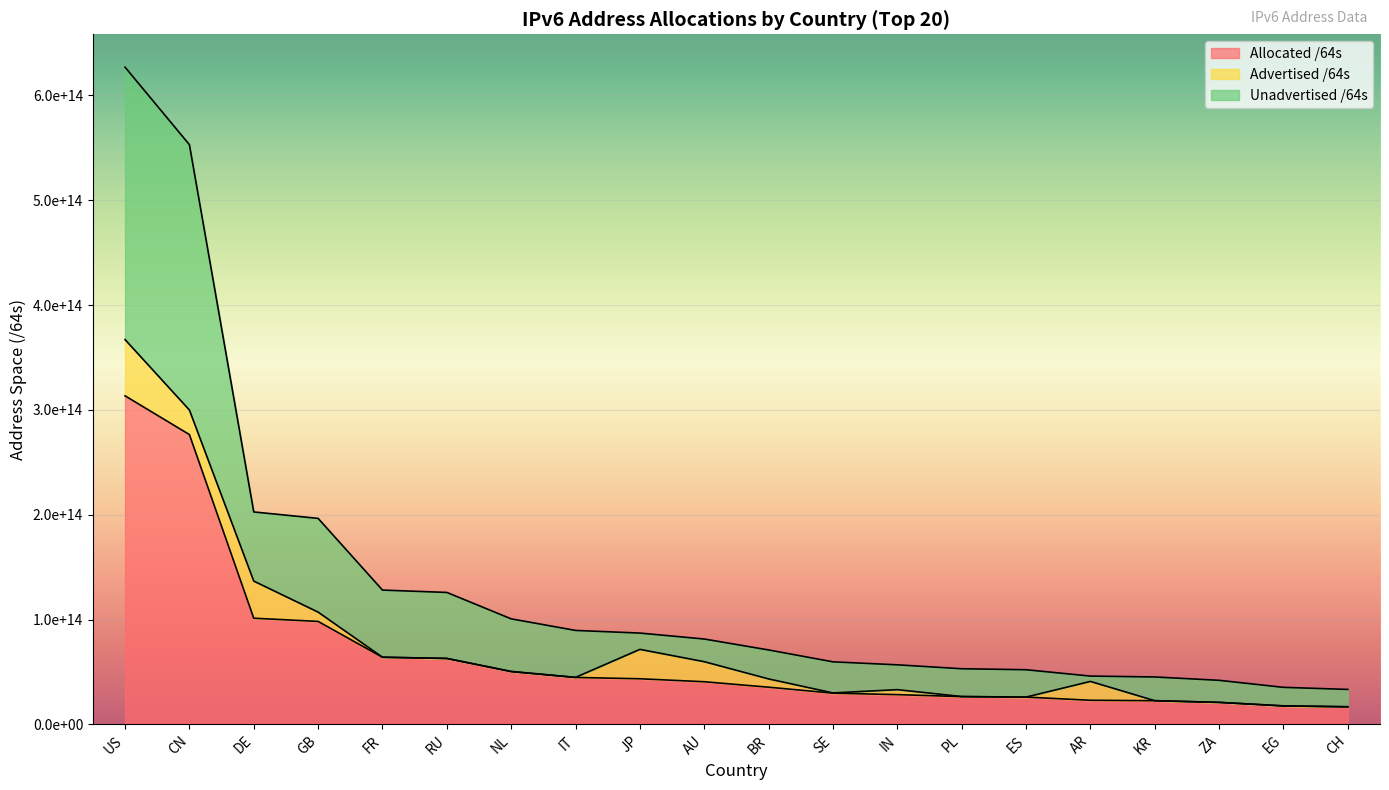

True or false: Unadvertised /64s and Allocated /64s intersect in this chart.

False